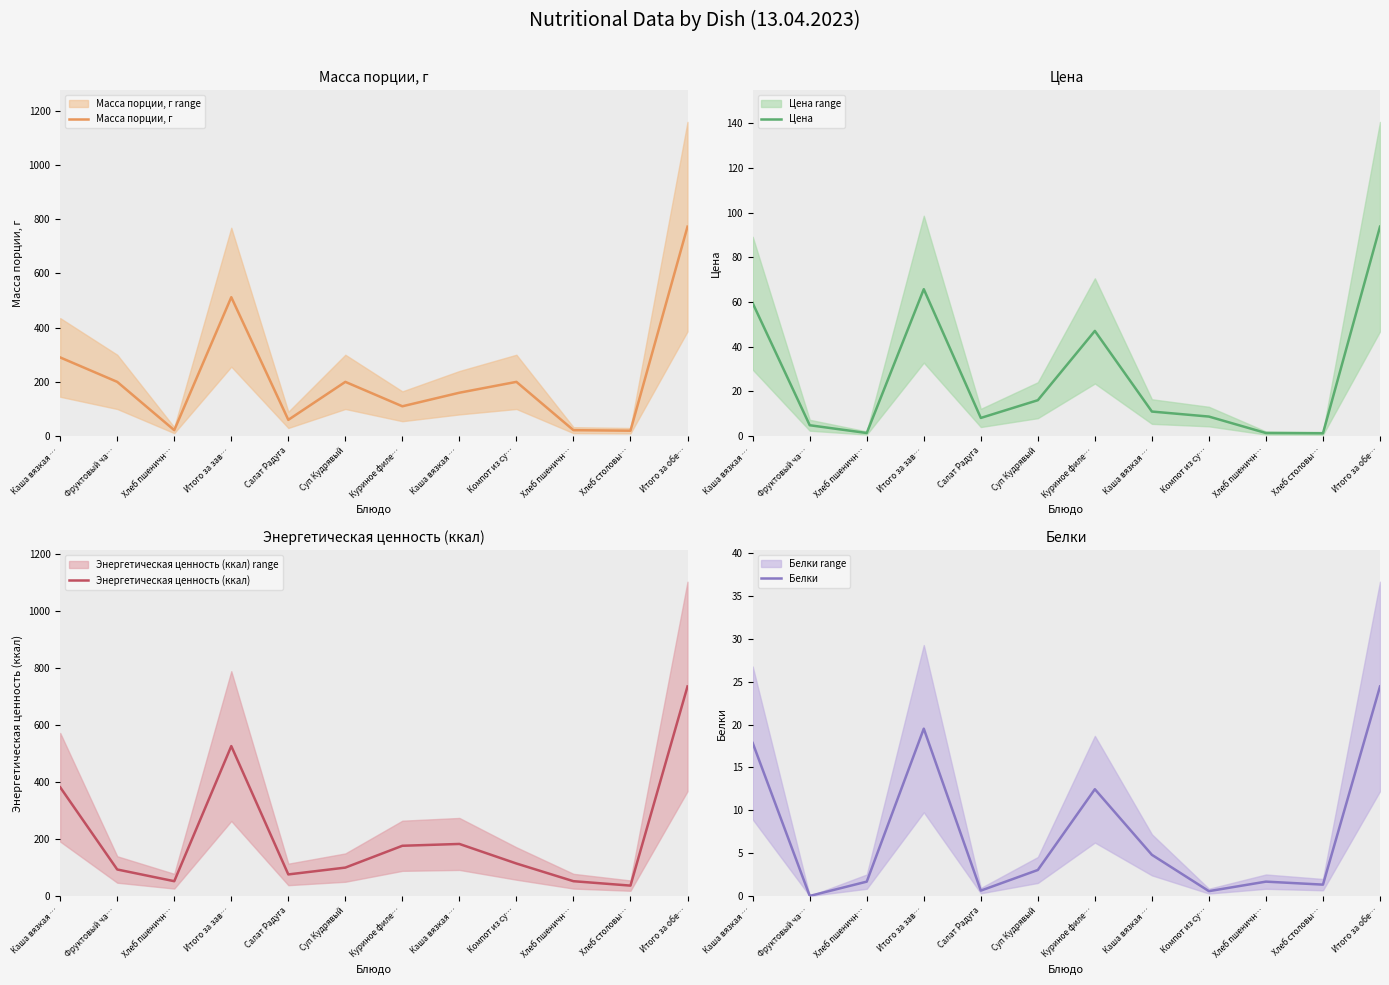

Reading left to right, what are all the values shown in this chart?

Масса порции, г: Каша вязкая …=290.0	Фруктовый ча…=200.0	Хлеб пшеничн…=22.0	Итого за зав…=512.0	Салат Радуга=60.0	Суп Кудрявый=200.0	Куриное филе…=110.0	Каша вязкая …=160.0	Компот из су…=200.0	Хлеб пшеничн…=22.0	Хлеб столовы…=20.0	Итого за обе…=772.0
Цена: Каша вязкая …=59.5	Фруктовый ча…=4.9	Хлеб пшеничн…=1.4	Итого за зав…=65.8	Салат Радуга=8.2	Суп Кудрявый=16.1	Куриное филе…=47.1	Каша вязкая …=11.0	Компот из су…=8.8	Хлеб пшеничн…=1.4	Хлеб столовы…=1.3	Итого за обе…=93.8
Энергетическая ценность (ккал): Каша вязкая …=381.2	Фруктовый ча…=92.8	Хлеб пшеничн…=51.7	Итого за зав…=525.7	Салат Радуга=75.5	Суп Кудрявый=99.4	Куриное филе…=176.0	Каша вязкая …=182.4	Компот из су…=113.8	Хлеб пшеничн…=51.7	Хлеб столовы…=36.2	Итого за обе…=735.0
Белки: Каша вязкая …=17.9	Фруктовый ча…=0.0	Хлеб пшеничн…=1.7	Итого за зав…=19.5	Салат Радуга=0.6	Суп Кудрявый=3.0	Куриное филе…=12.5	Каша вязкая …=4.8	Компот из су…=0.6	Хлеб пшеничн…=1.7	Хлеб столовы…=1.3	Итого за обе…=24.5